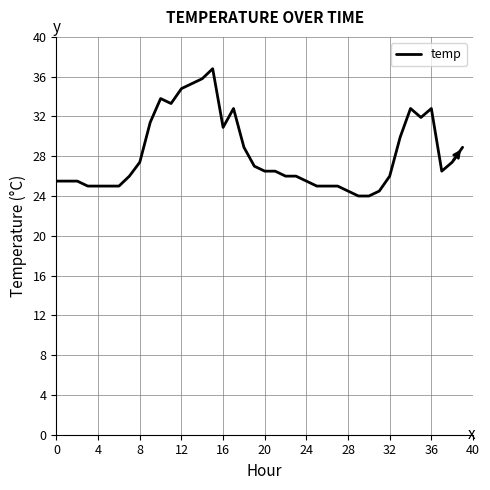

What is the difference between the maximum and minimum values?

12.8